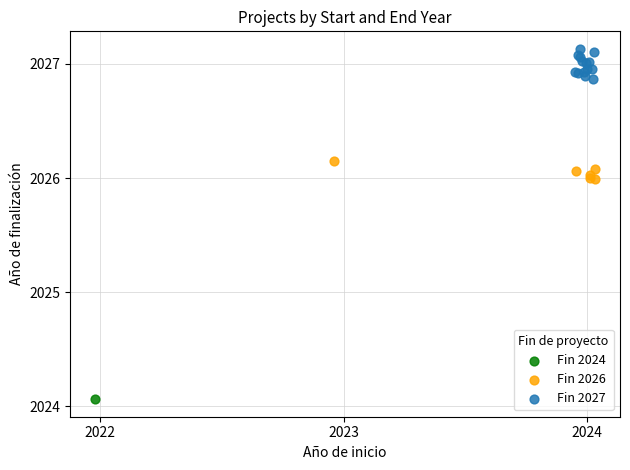

What are all the series names shown in the legend?

Fin 2024, Fin 2026, Fin 2027